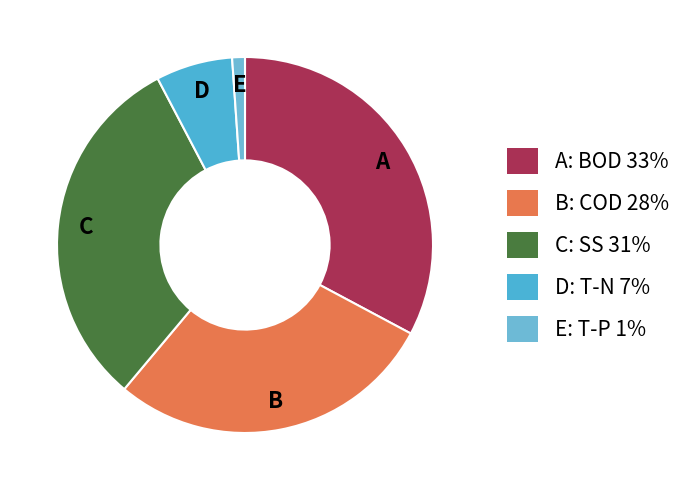

Count the number of slices in the pie.

5